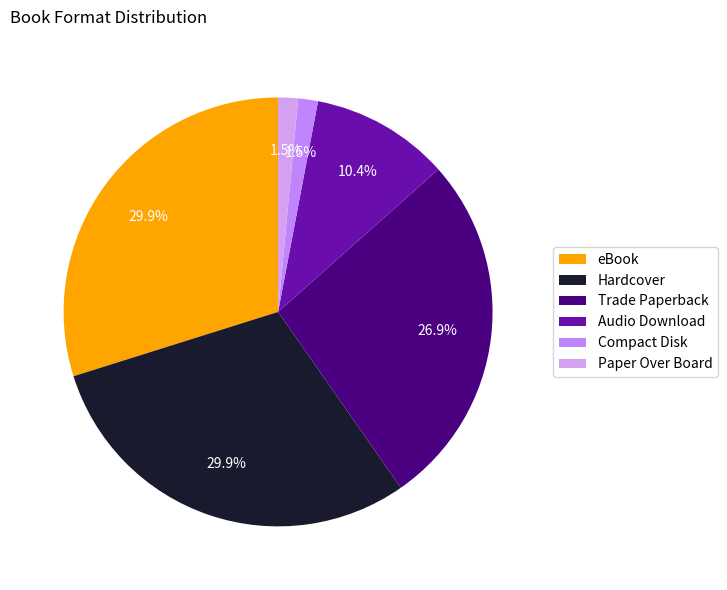

How many segments does this pie chart have?

6